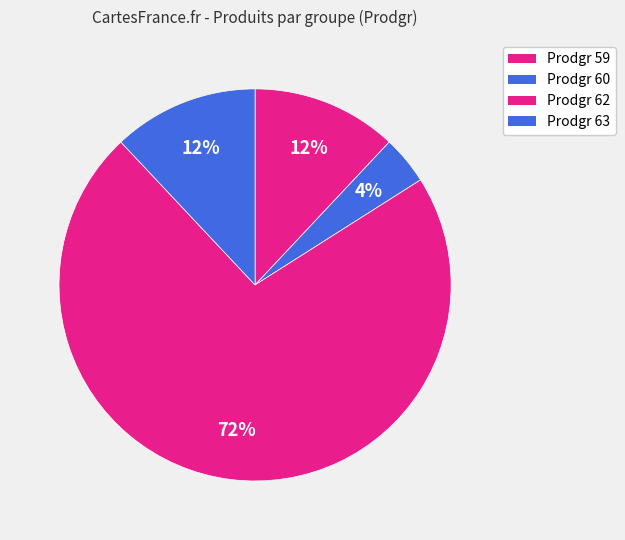

Count the number of slices in the pie.

4